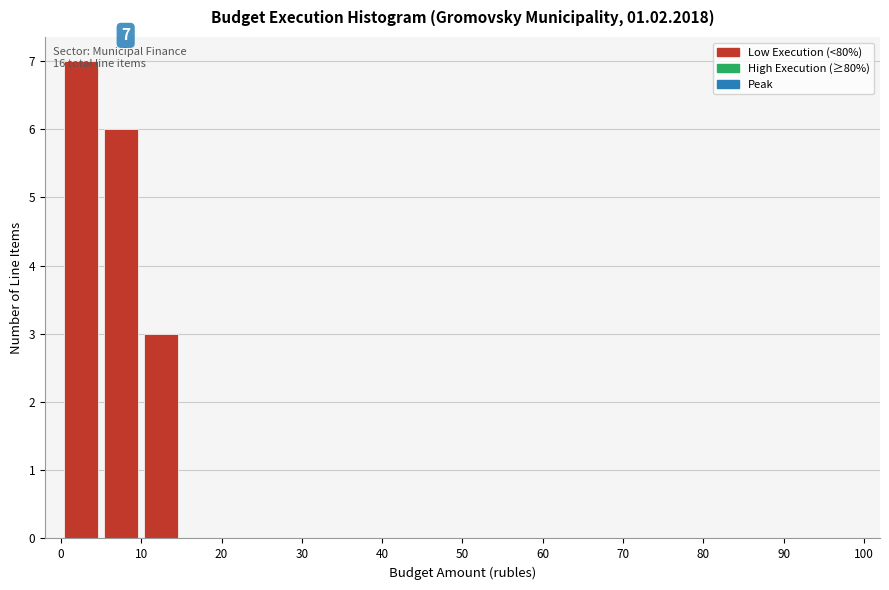

Which range on the x-axis has the tallest bar?

0 to 5